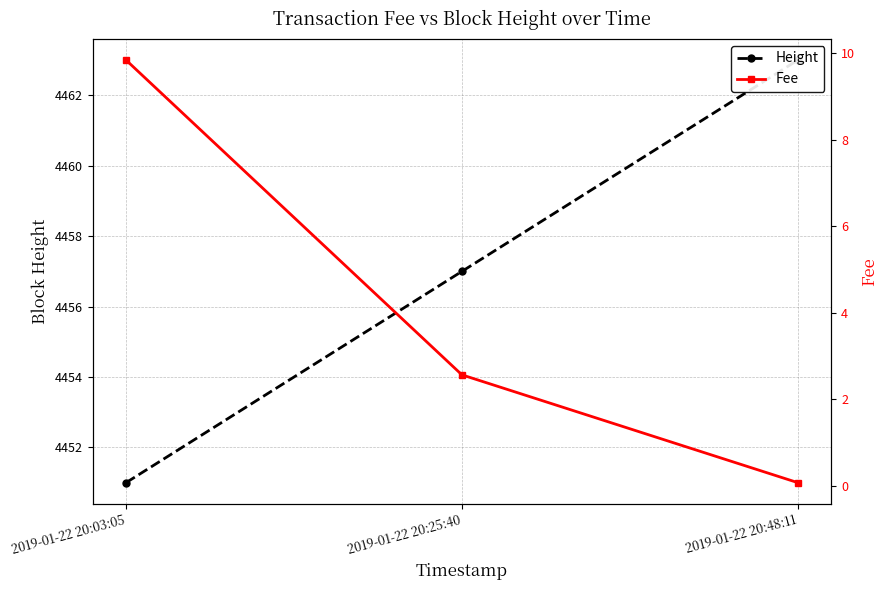

Reading right to left, extract all data points from this chart.

Height: 2019-01-22 20:48:11=4463.0	2019-01-22 20:25:40=4457.0	2019-01-22 20:03:05=4451.0
Fee: 2019-01-22 20:48:11=0.1	2019-01-22 20:25:40=2.6	2019-01-22 20:03:05=9.8